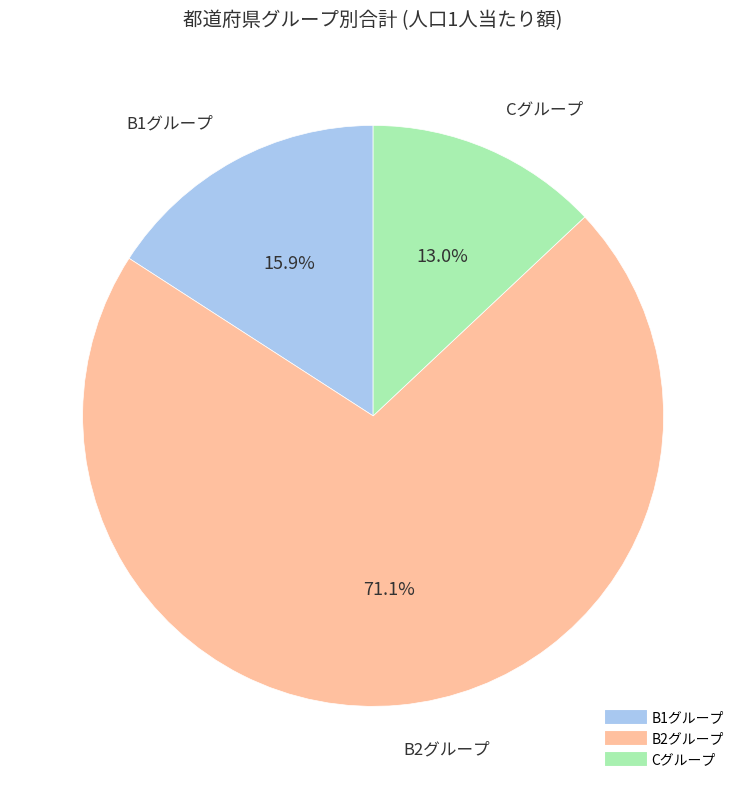

Is there any slice that represents more than half of the pie?

Yes